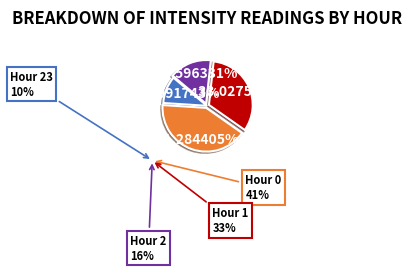

Count the number of slices in the pie.

4